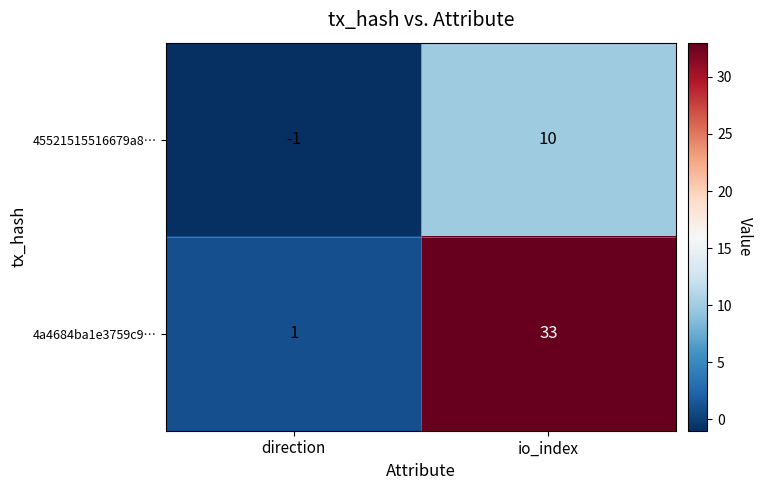

At which category is the sum across all series the highest?

io_index